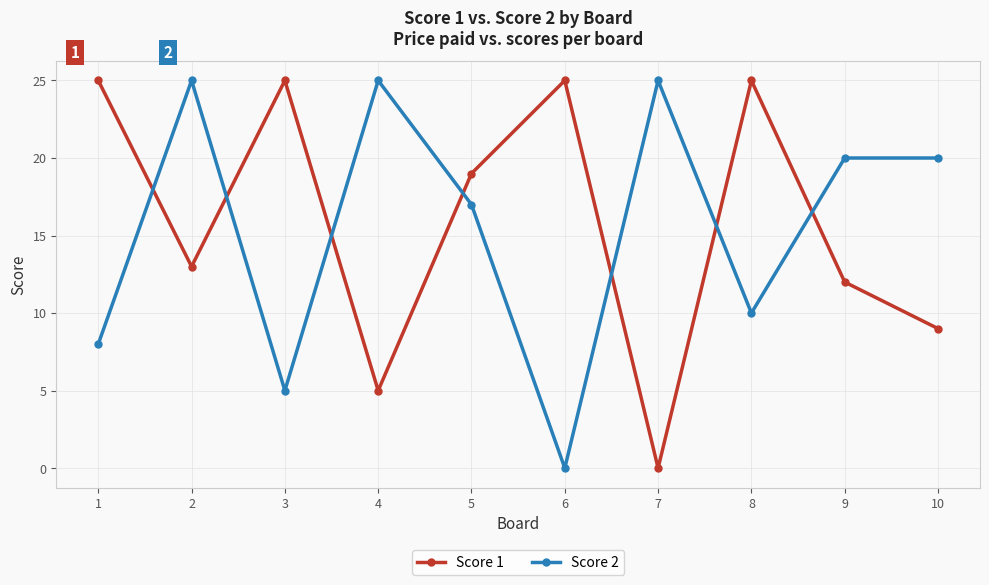

How many lines are shown in the chart?

2